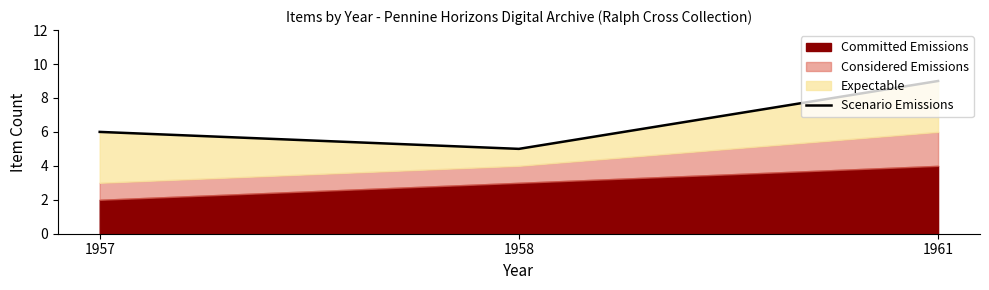

At which category does the chart reach its minimum across all series?

1958